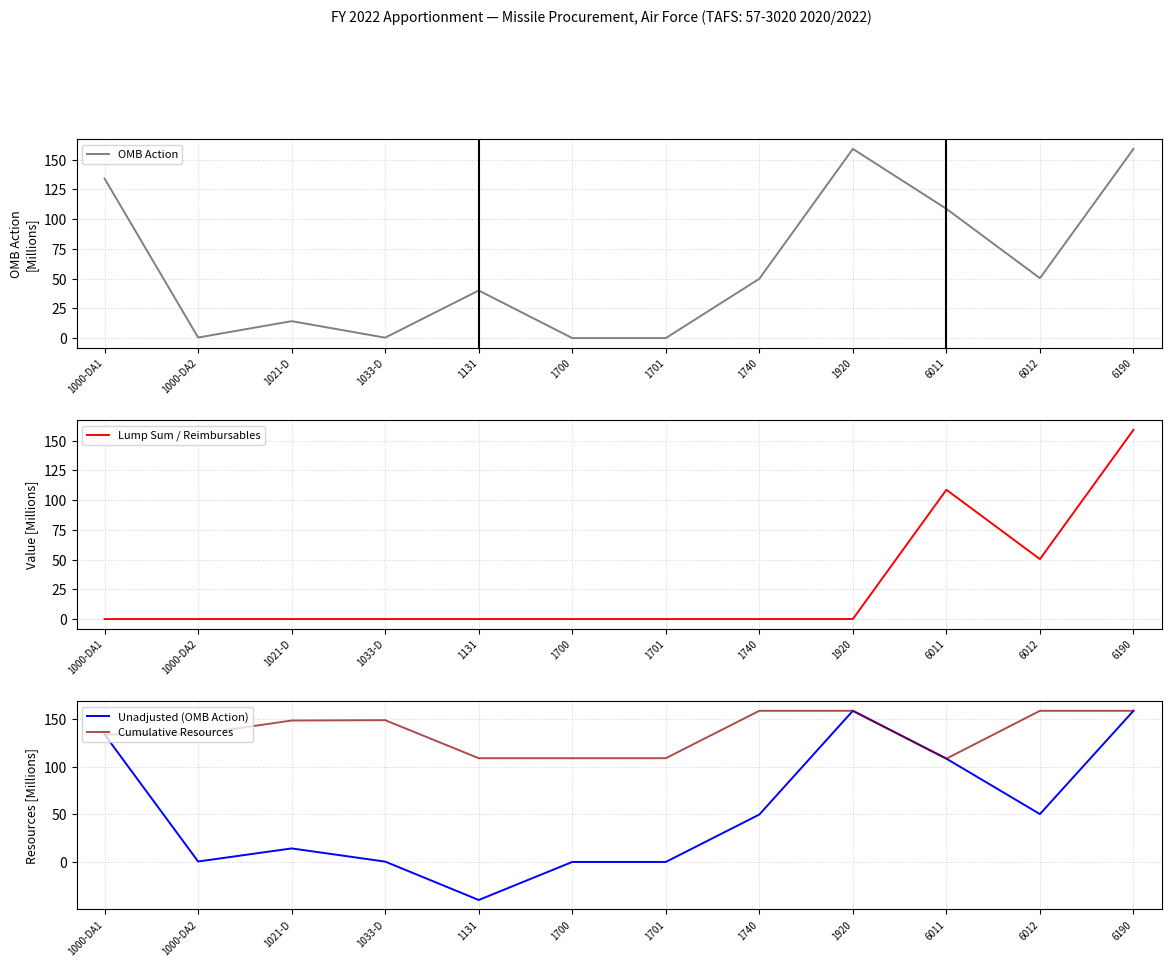

Reading right to left, what are all the values shown in this chart?

OMB Action: 6190=159.0	6012=50.3	6011=108.6	1920=159.0	1740=49.9	1701=0.0	1700=0.0	1131=40.0	1033-D=0.4	1021-D=14.2	1000-DA2=0.5	1000-DA1=134.0
Lump Sum / Reimbursables: 6190=159.0	6012=50.3	6011=108.6	1920=0.0	1740=0.0	1701=0.0	1700=0.0	1131=0.0	1033-D=0.0	1021-D=0.0	1000-DA2=0.0	1000-DA1=0.0
Unadjusted (OMB Action): 6190=159.0	6012=50.3	6011=108.6	1920=159.0	1740=49.9	1701=-0.0	1700=0.0	1131=-40.0	1033-D=0.4	1021-D=14.2	1000-DA2=0.5	1000-DA1=134.0
Cumulative Resources: 6190=159.0	6012=159.0	6011=108.6	1920=159.0	1740=159.0	1701=109.1	1700=109.1	1131=109.1	1033-D=149.1	1021-D=148.7	1000-DA2=134.5	1000-DA1=134.0